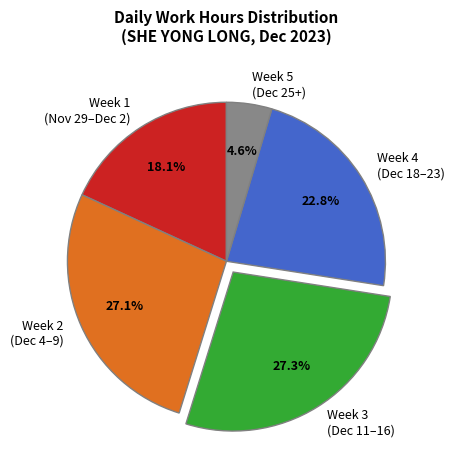

Is the sum of Week 3 (Dec 11–16) and Week 5 (Dec 25+) greater than half?

No